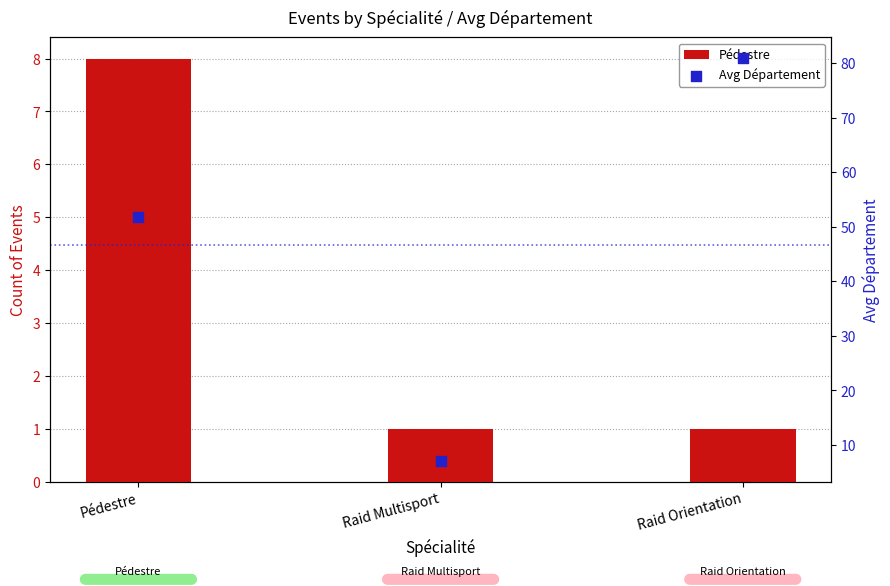

What are all the series names shown in the legend?

Pédestre, Avg Département